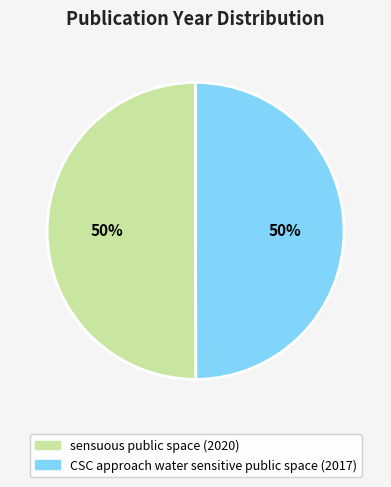

What is the ratio of the value at CSC approach water sensitive public space (2017) to the value at sensuous public space (2020)?

1.0